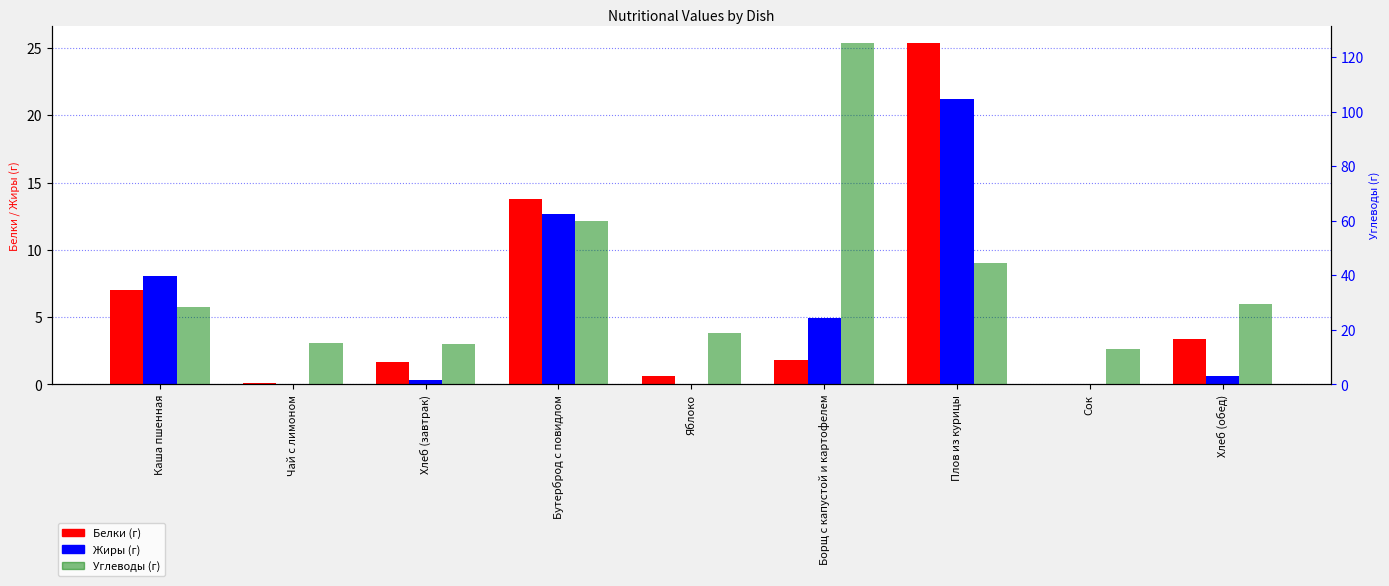

What position from the right is Яблоко?

5